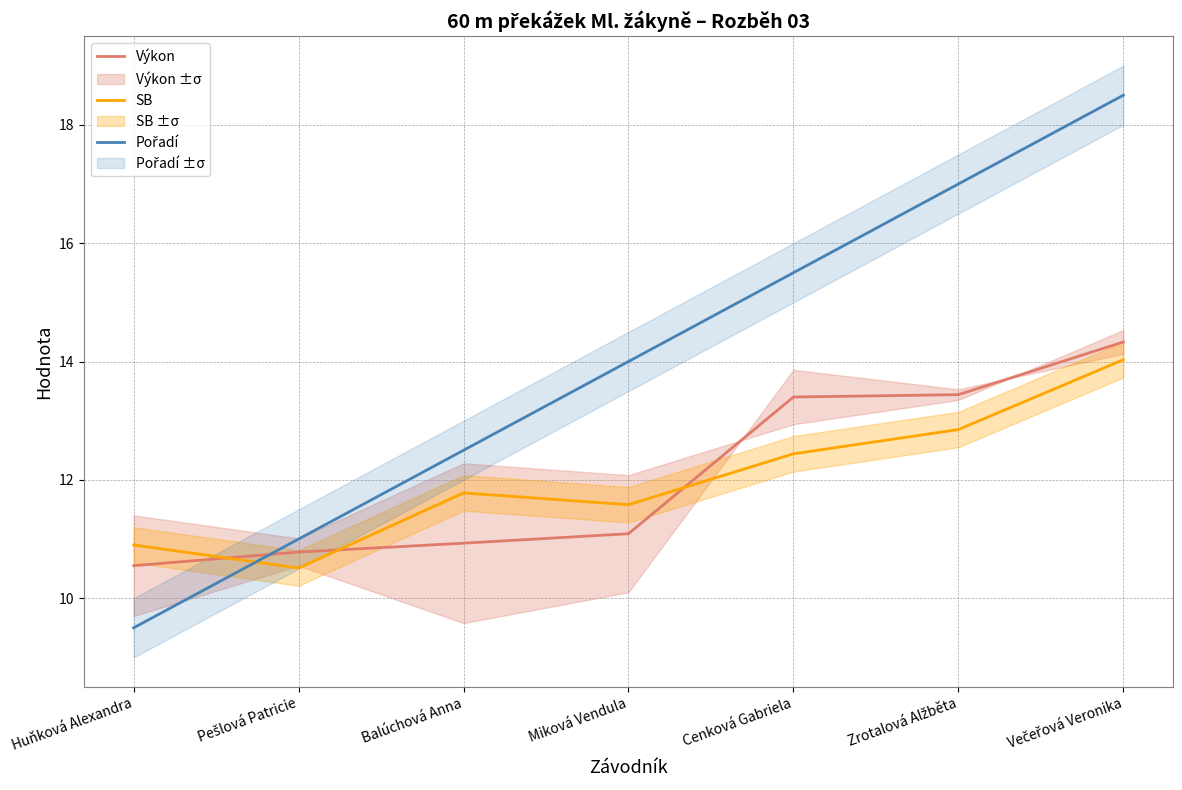

True or false: Výkon and Pořadí intersect in this chart.

True